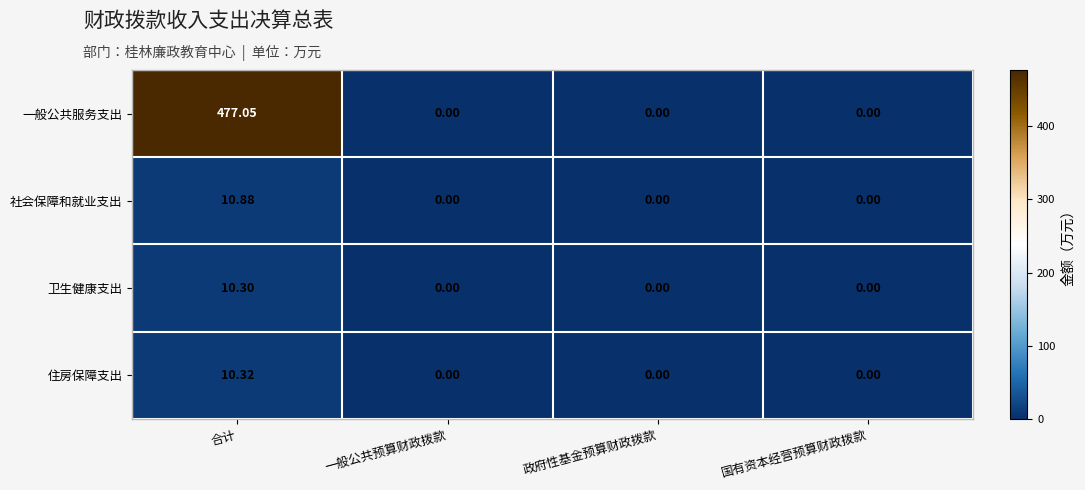

Between 合计 and 国有资本经营预算财政拨款, which series saw the biggest shift?

一般公共服务支出